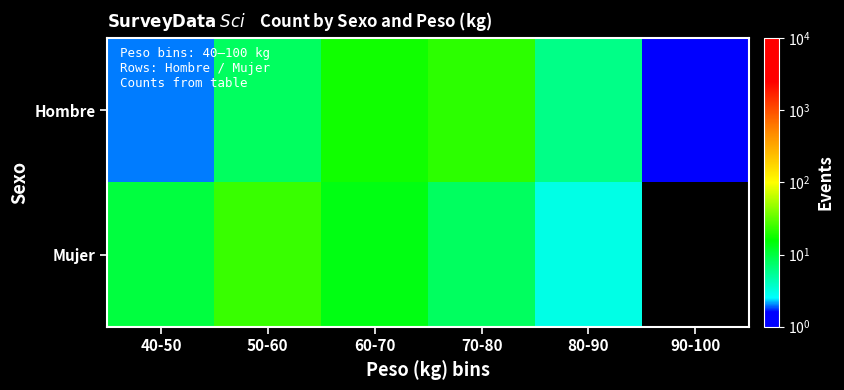

At how many categories does at least one series exceed 17?

3